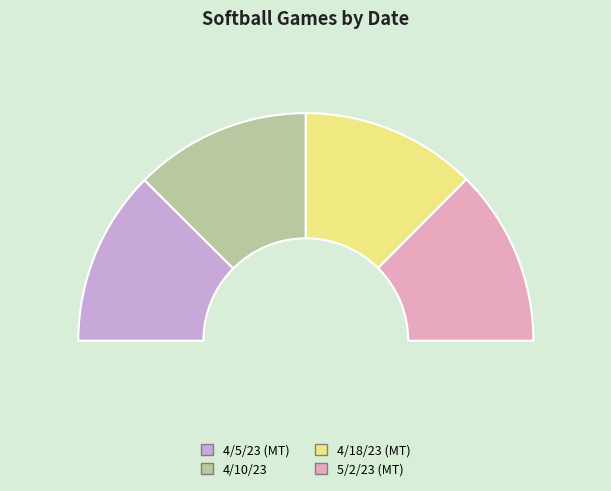

What is the ratio of the value at 4/5/23 (MT) to the value at 4/10/23?

1.0